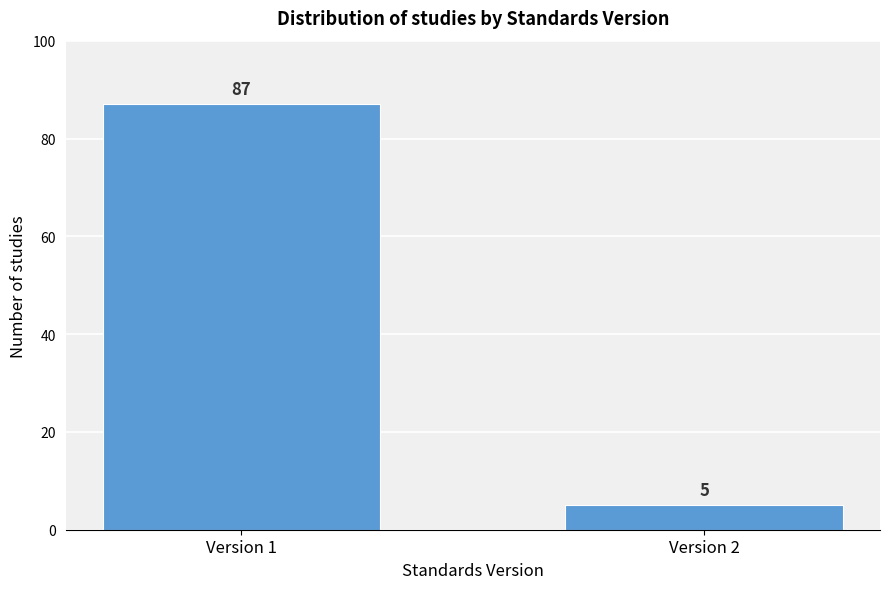

Reading left to right, what are all the values shown in this chart?

Version 1=87	Version 2=5